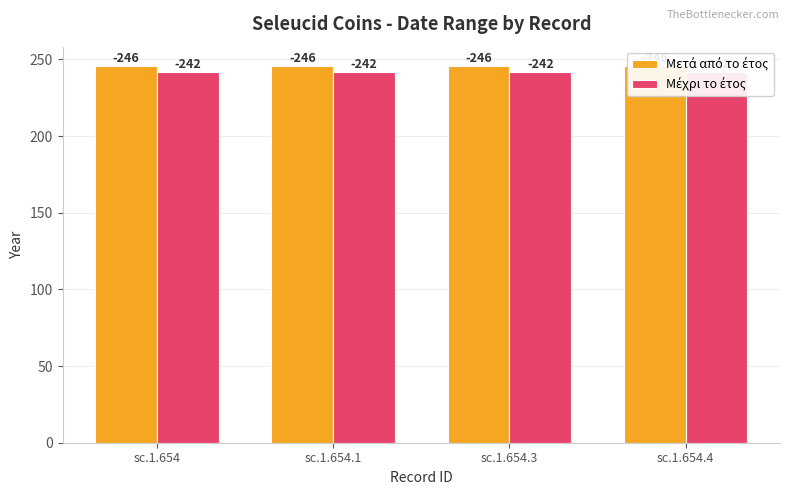

True or false: Μέχρι το έτος has a value of 358 at sc.1.654.1.

False